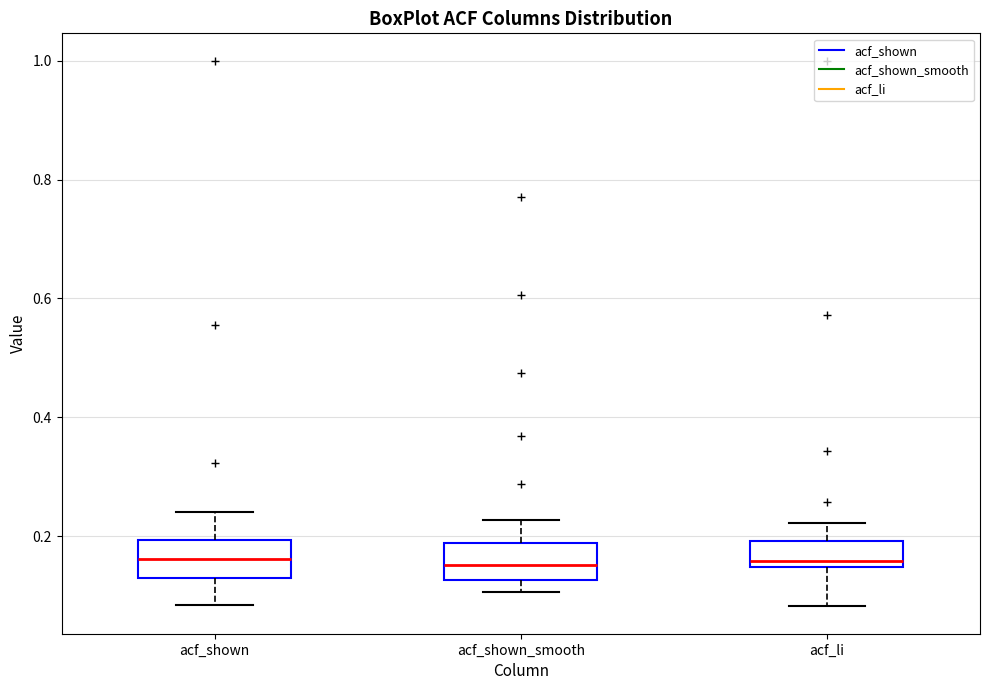

Where is the lower edge of the box for acf_shown_smooth on the y-axis? The values are not printed on the chart, so give them approximately, as read against the axis.

0.12